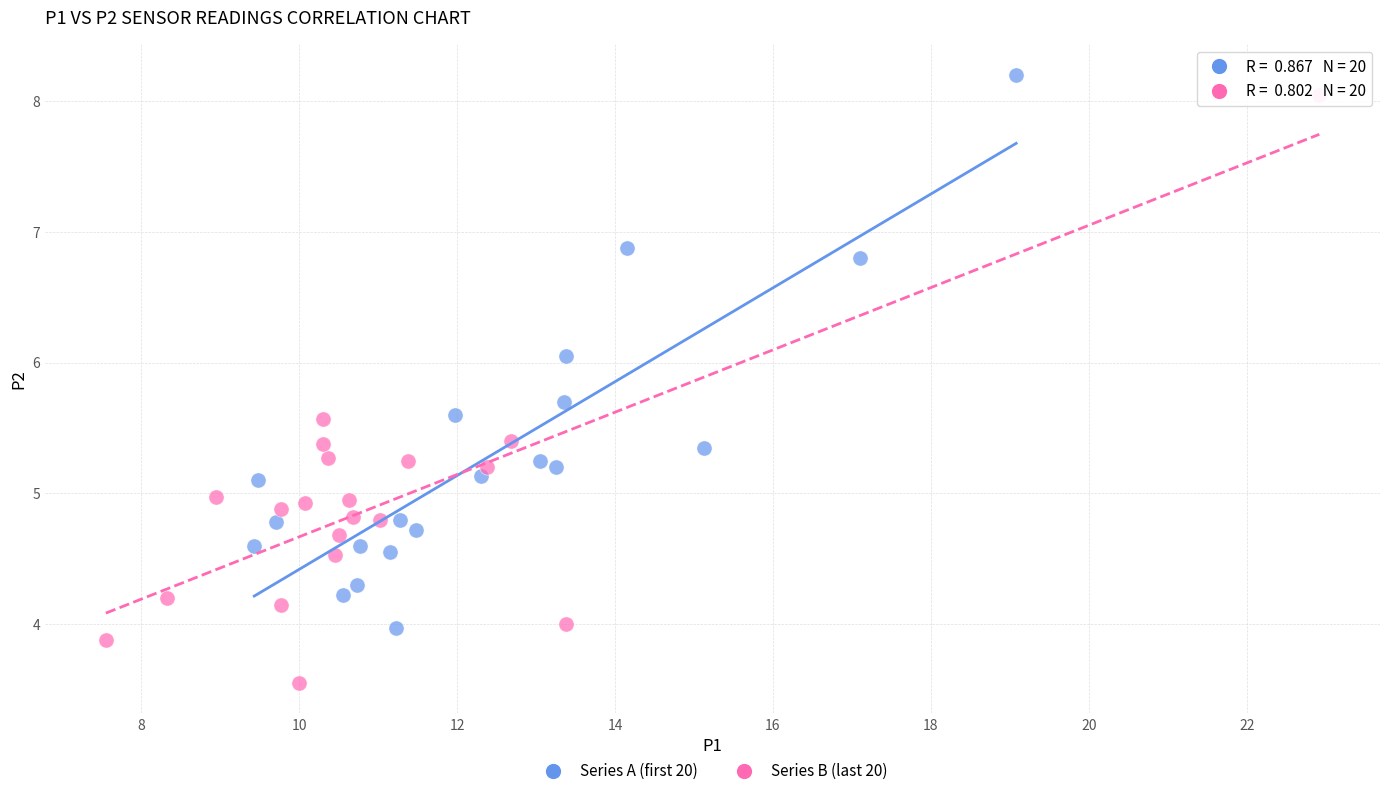

Which series has the largest Y range (max minus min)?

Series B (last 20)